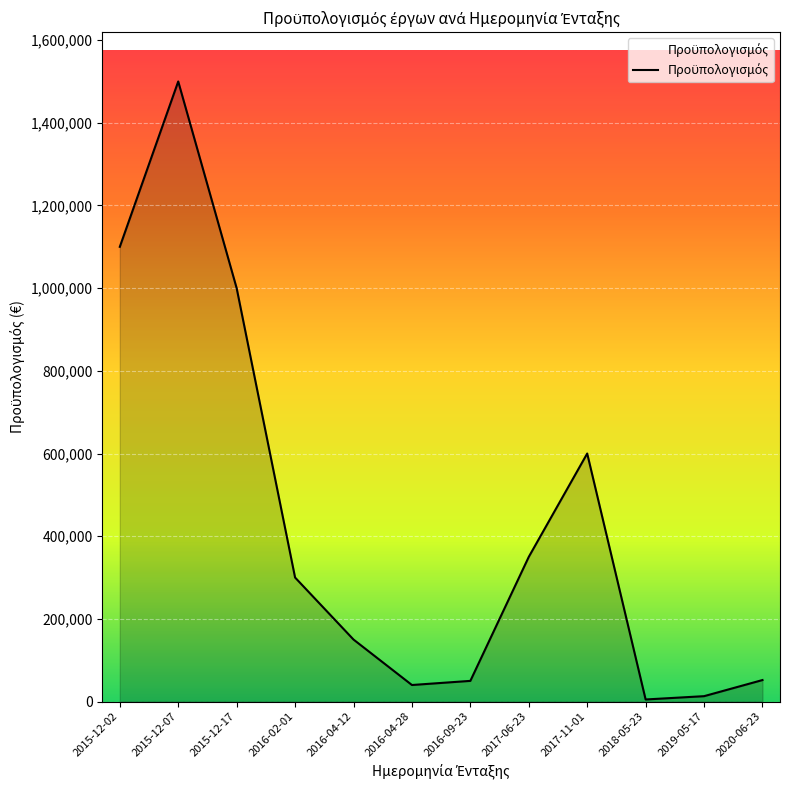

At which category does the chart reach its peak across all series?

2015-12-07